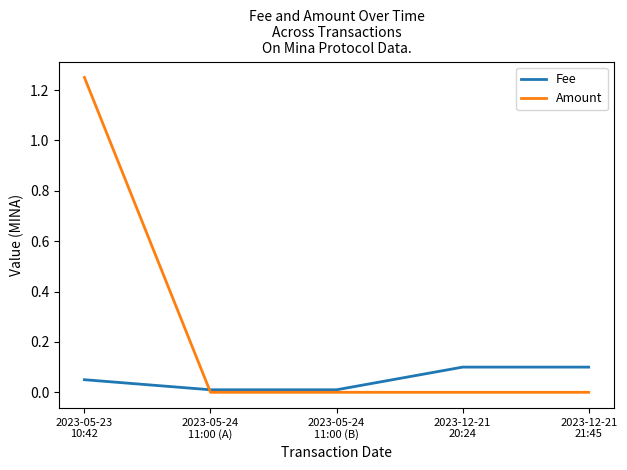

Which series has the largest range (max minus min)?

Amount